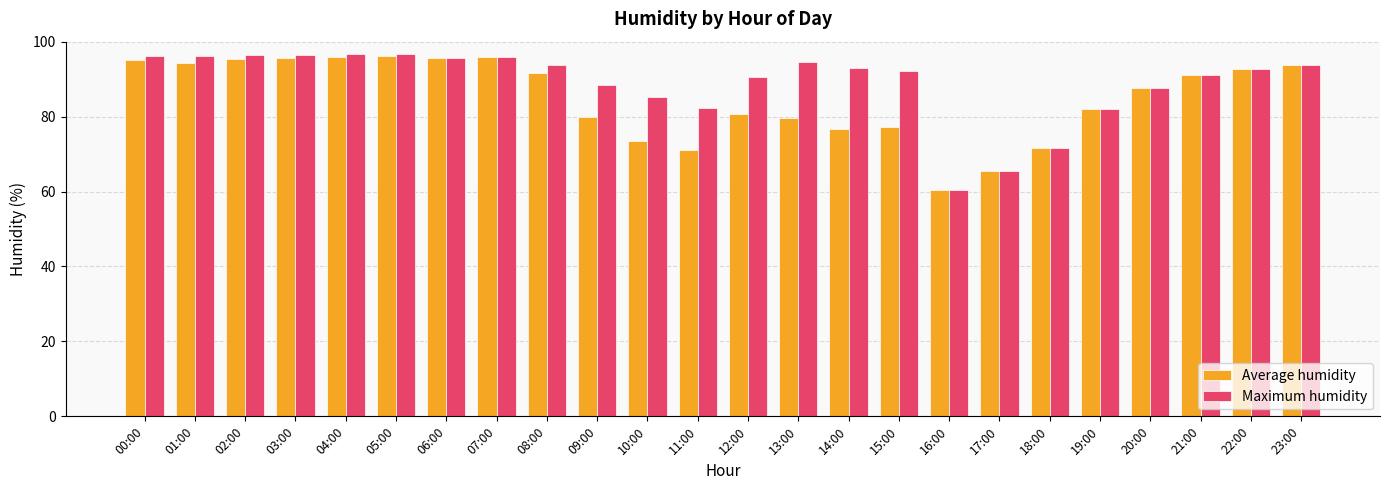

What is the sum of the Maximum humidity values at 19:00 and 05:00?

178.7